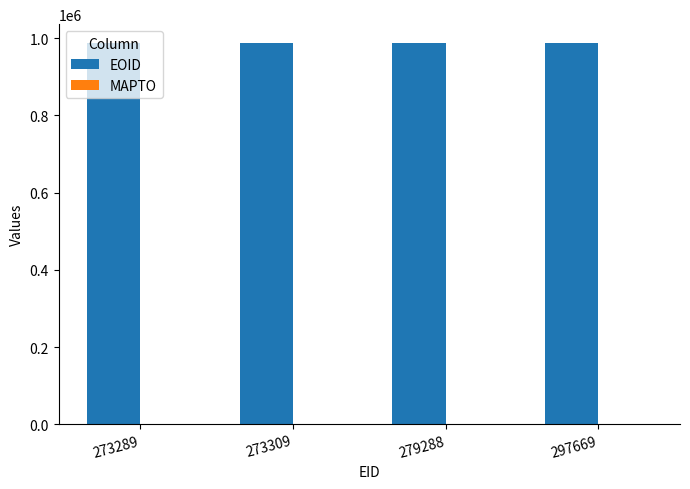

The value at 297669 is 987070. True or false?

True